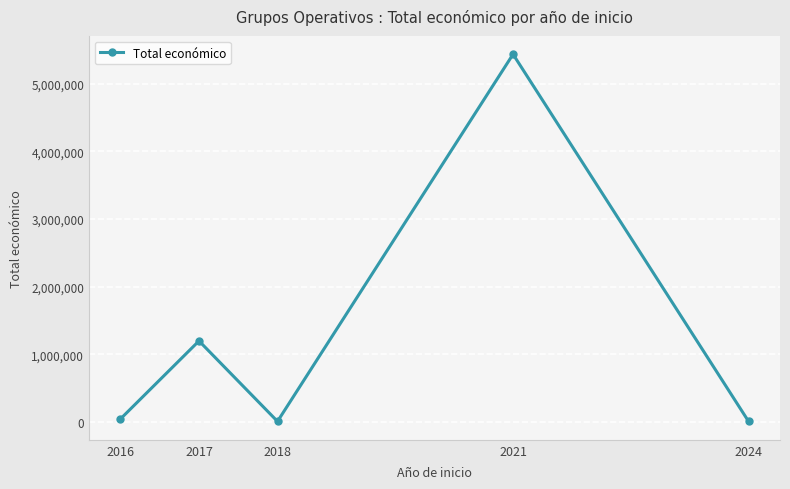

What is the value of the 2nd point from the left?

1195411